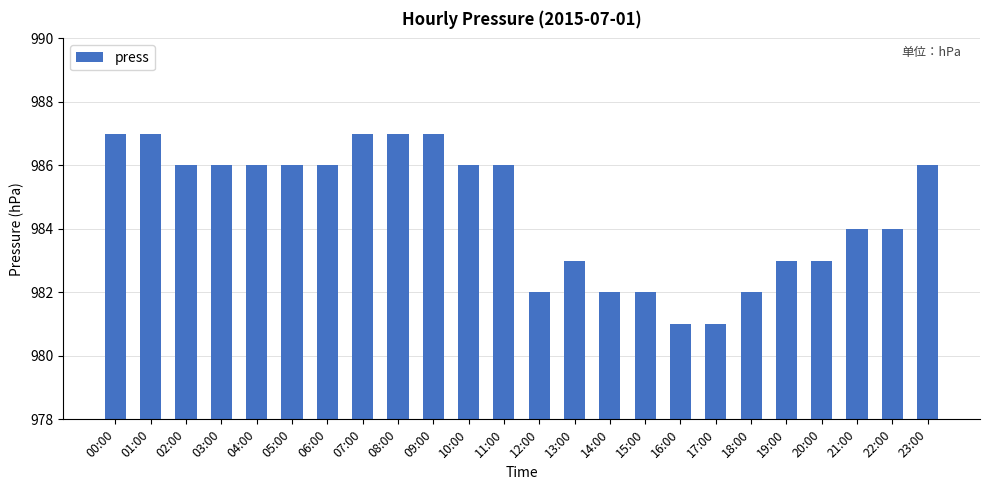

Reading left to right, extract all data points from this chart.

987	987	986	986	986	986	986	987	987	987	986	986	982	983	982	982	981	981	982	983	983	984	984	986